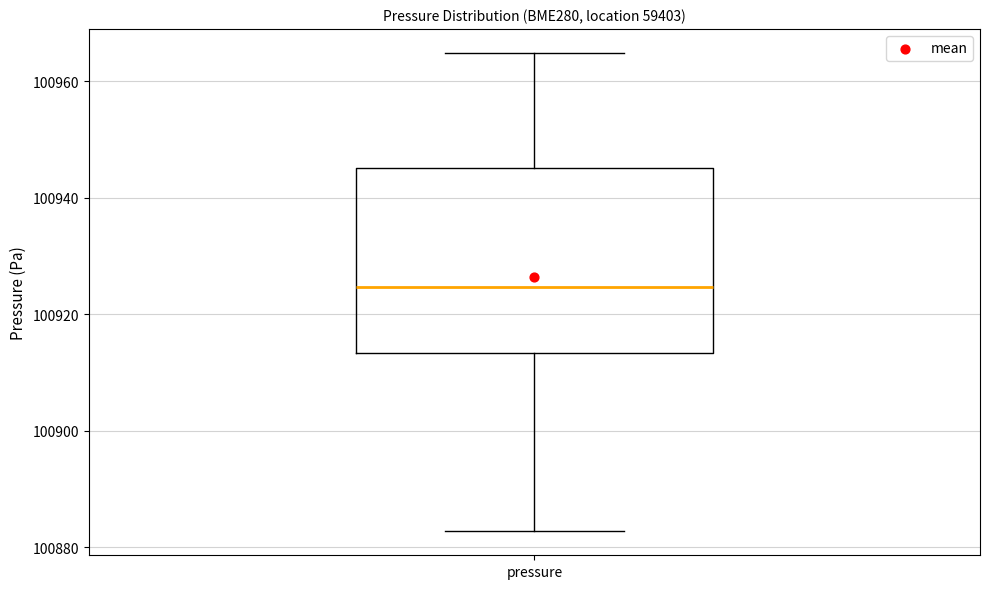

Where is the upper edge of the box for pressure on the y-axis? The values are not printed on the chart, so give them approximately, as read against the axis.

100946